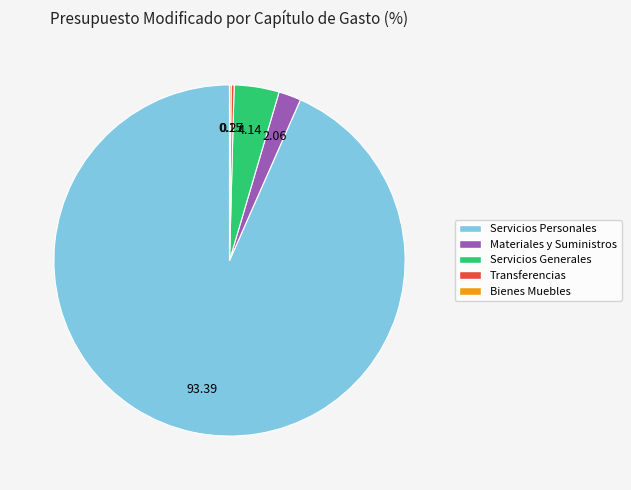

Approximately how many times larger is the value at Servicios Personales compared to Servicios Generales?

22.6